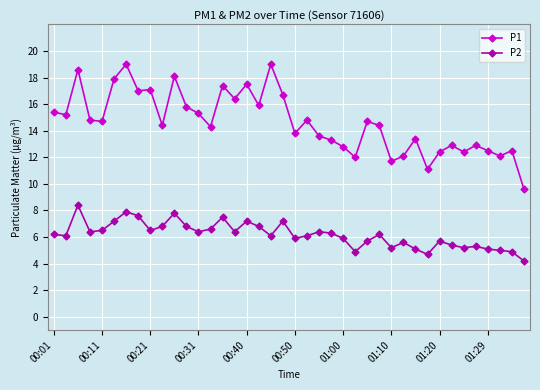

Reading left to right, what are all the values shown in this chart?

P1: 15.4	15.2	18.6	14.8	14.7	17.9	19.0	17.0	17.1	14.4	18.1	15.8	15.3	14.3	17.4	16.4	17.5	15.9	19.0	16.7	13.8	14.8	13.6	13.3	12.8	12.0	14.7	14.4	11.7	12.1	13.4	11.1	12.4	12.9	12.4	12.9	12.5	12.1	12.5	9.6
P2: 6.2	6.1	8.4	6.4	6.5	7.2	7.9	7.6	6.5	6.8	7.8	6.8	6.4	6.6	7.5	6.4	7.2	6.8	6.1	7.2	5.9	6.1	6.4	6.3	5.9	4.9	5.7	6.2	5.2	5.6	5.1	4.7	5.7	5.4	5.2	5.3	5.1	5.0	4.9	4.2